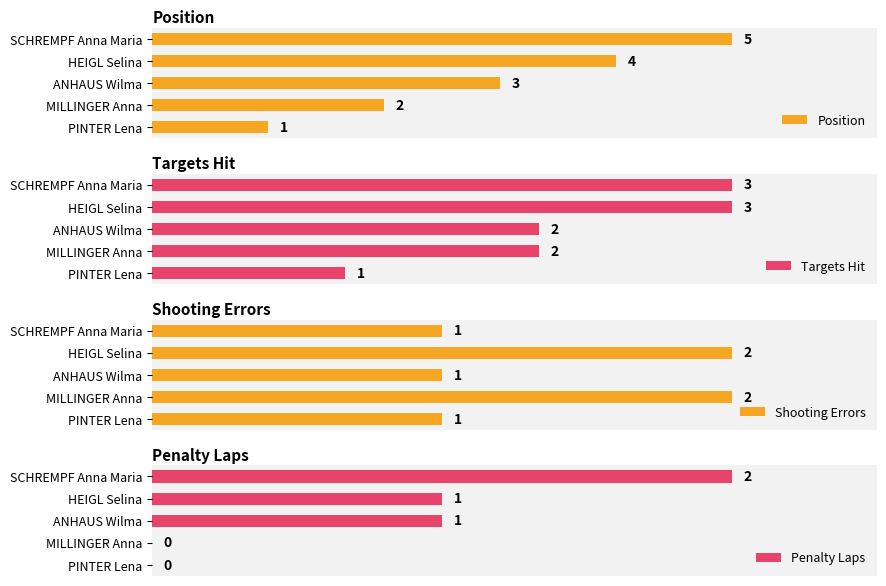

How many series are shown in this chart?

4